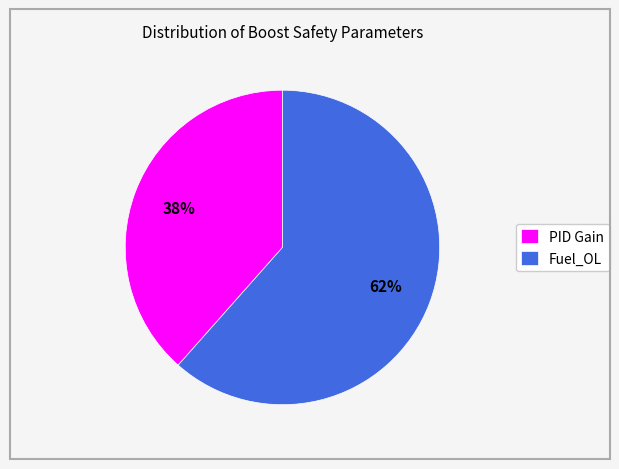

Is the sum of PID Gain and Fuel_OL greater than half?

Yes